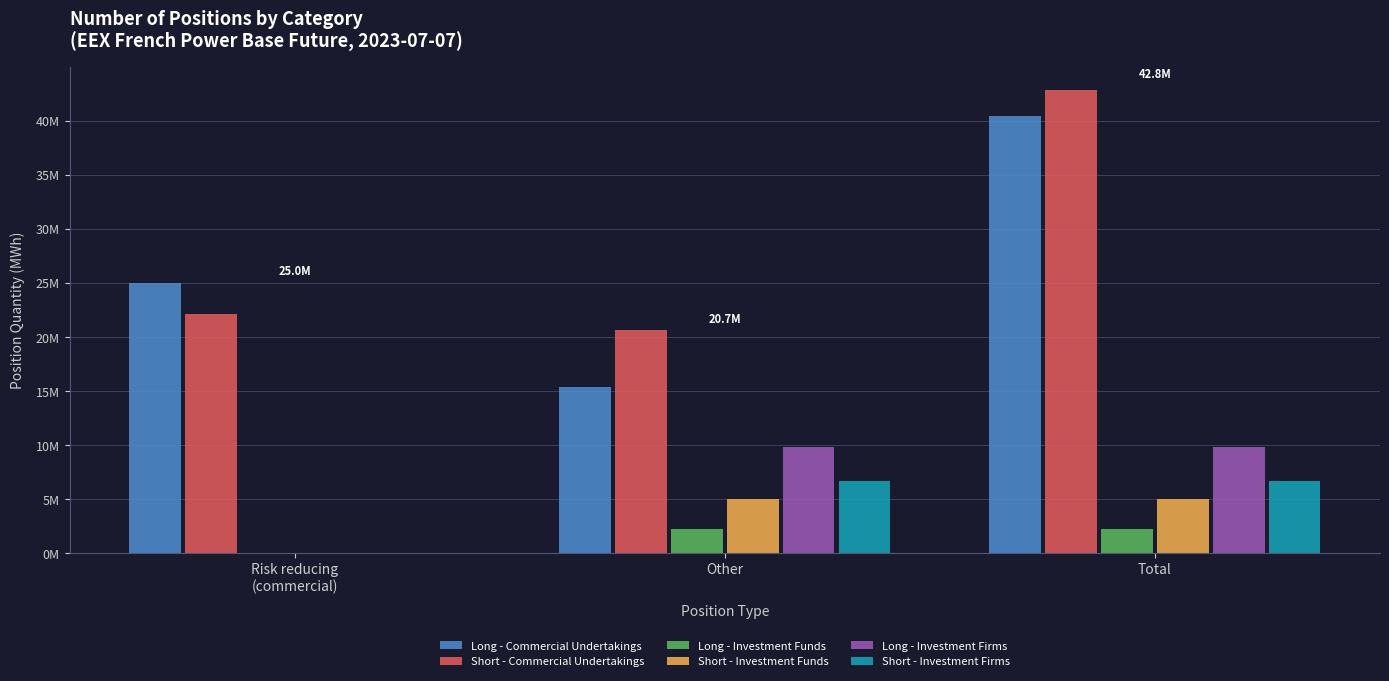

At which label does Long - Commercial Undertakings first exceed 25035560?

Total